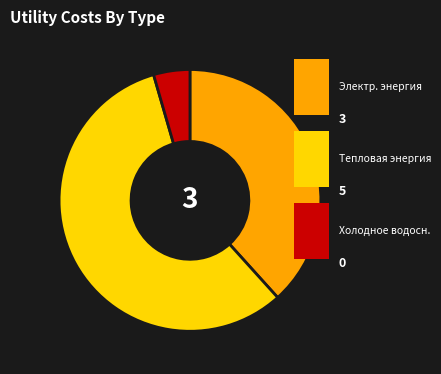

Does any single category account for the majority?

Yes